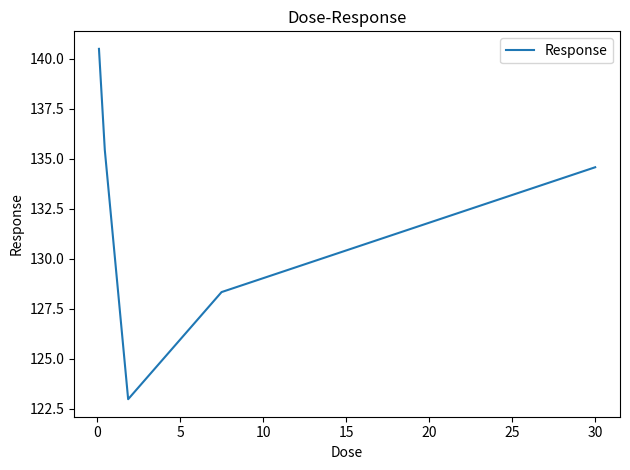

Reading left to right, what are all the values shown in this chart?

140.5	135.4	123.0	128.3	134.6